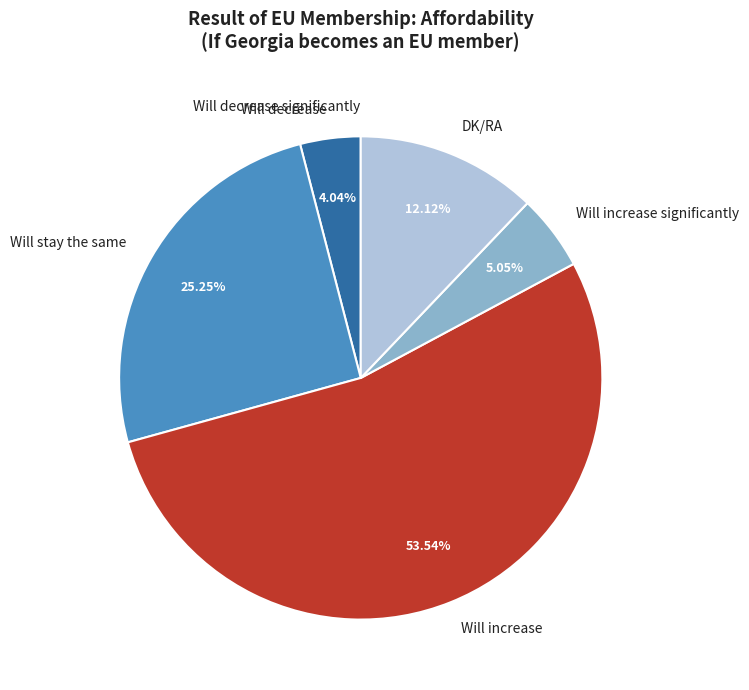

Which slice is the largest?

Will increase